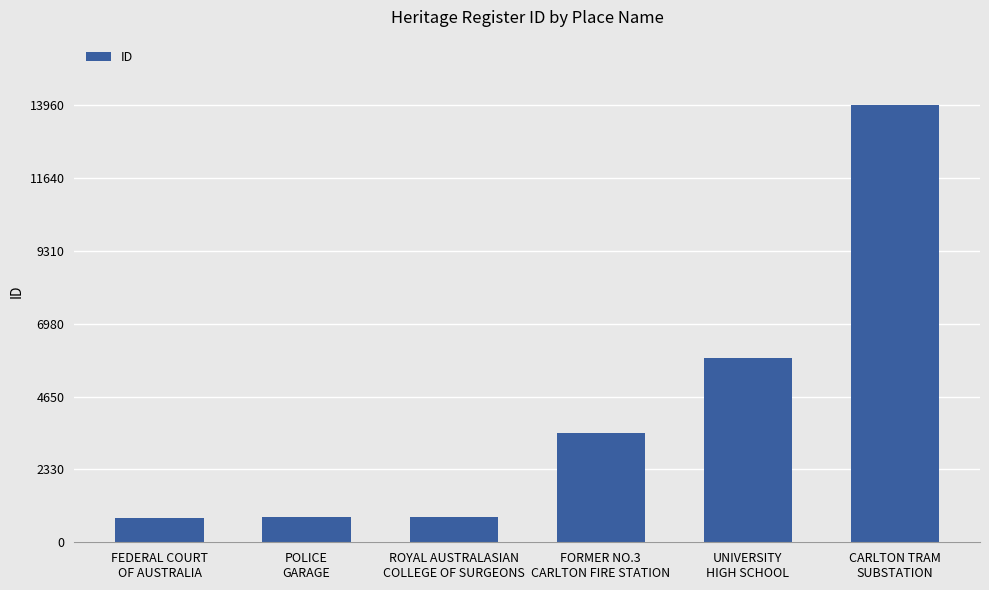

Which category has the highest value across all series?

CARLTON TRAM
SUBSTATION